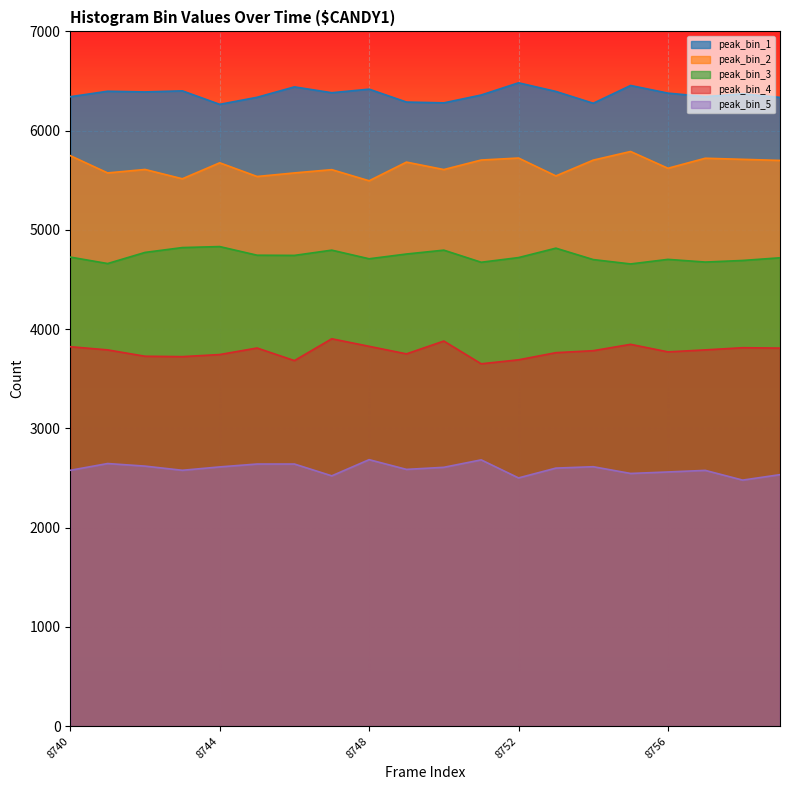

At which category does peak_bin_2 reach its first local peak?

8742